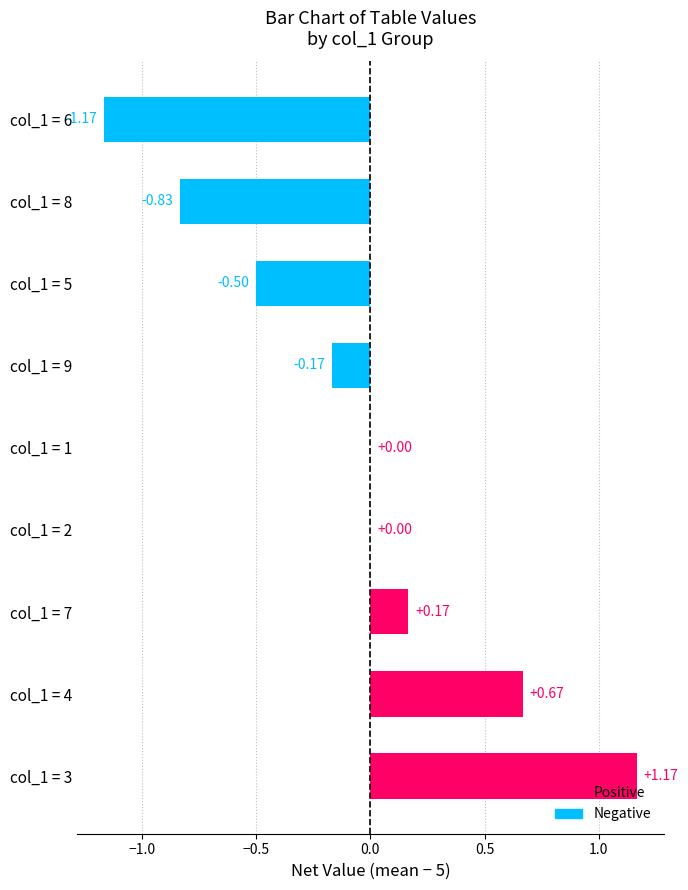

Is it true that Negative equals -0.2 at col_1 = 9?

False